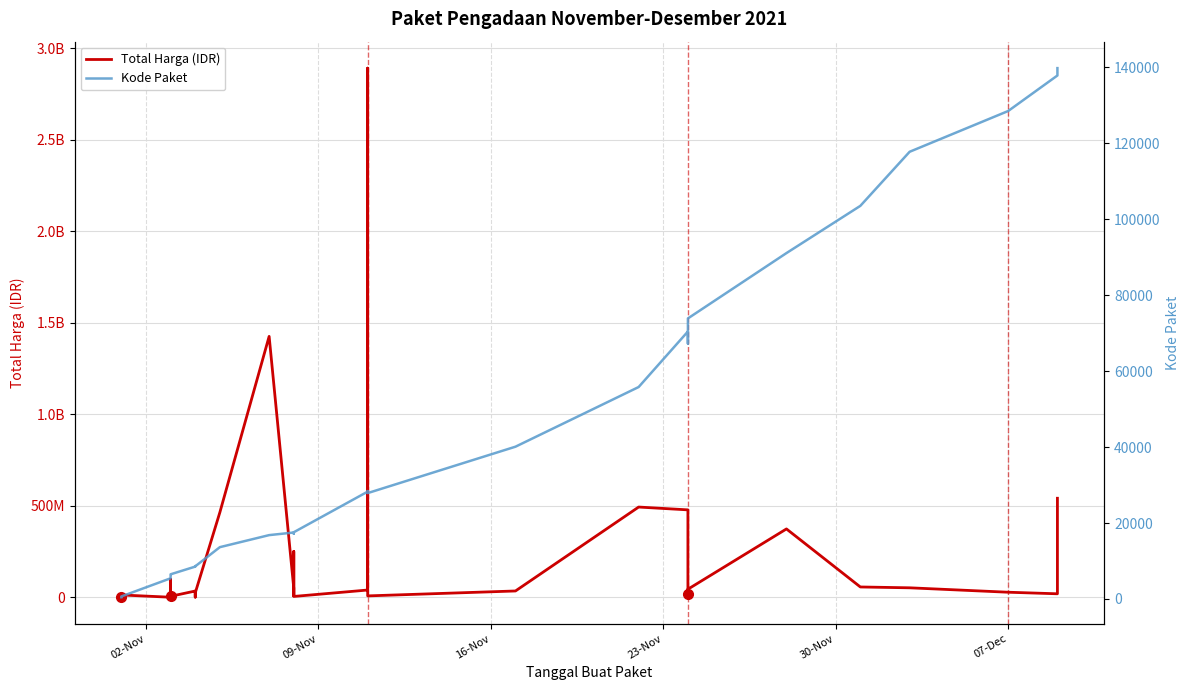

Rank the series by their average value, from highest to lowest.

Total Harga (IDR), Kode Paket